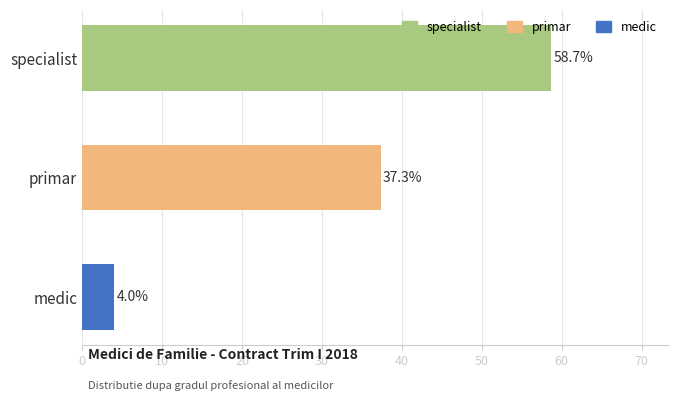

The chart shows a value of 1.8 at medic. True or false?

False